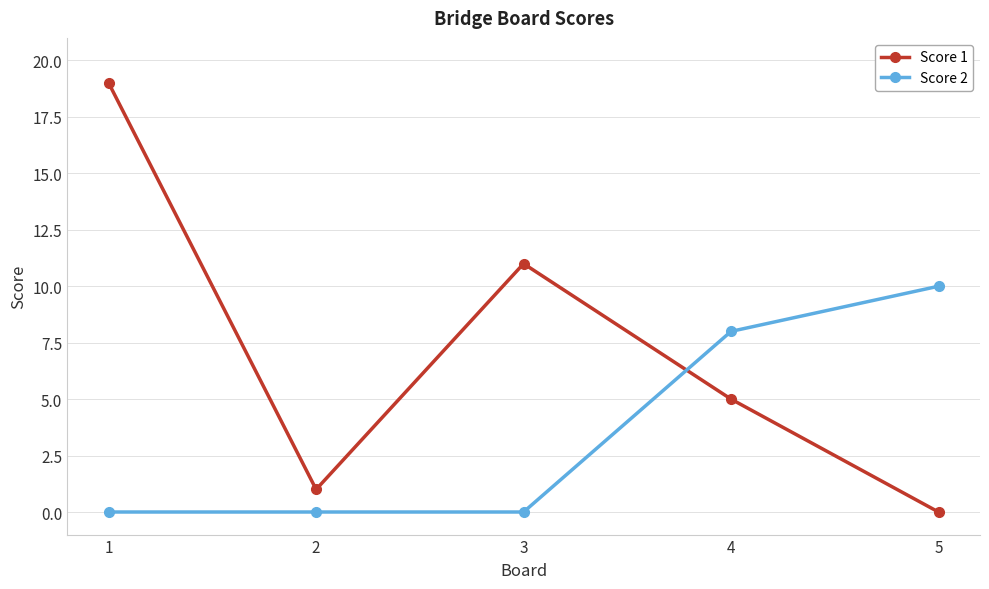

Reading left to right, what are all the values shown in this chart?

Score 1: 19	1	11	5	0
Score 2: 0	0	0	8	10